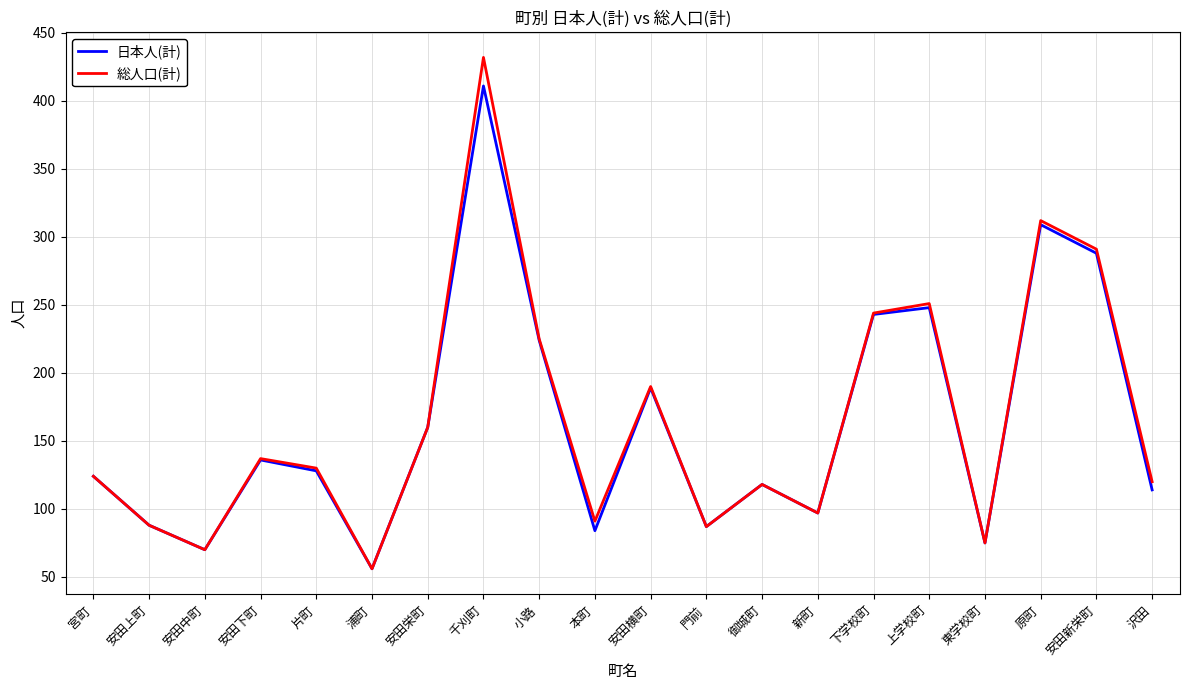

Where is 日本人(計) nearest to the value 233?

小路